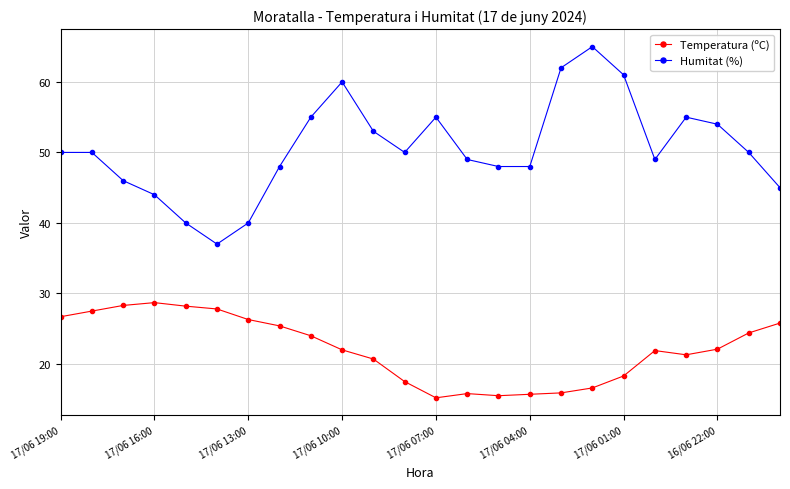

Which series has the largest range (max minus min)?

Humitat (%)